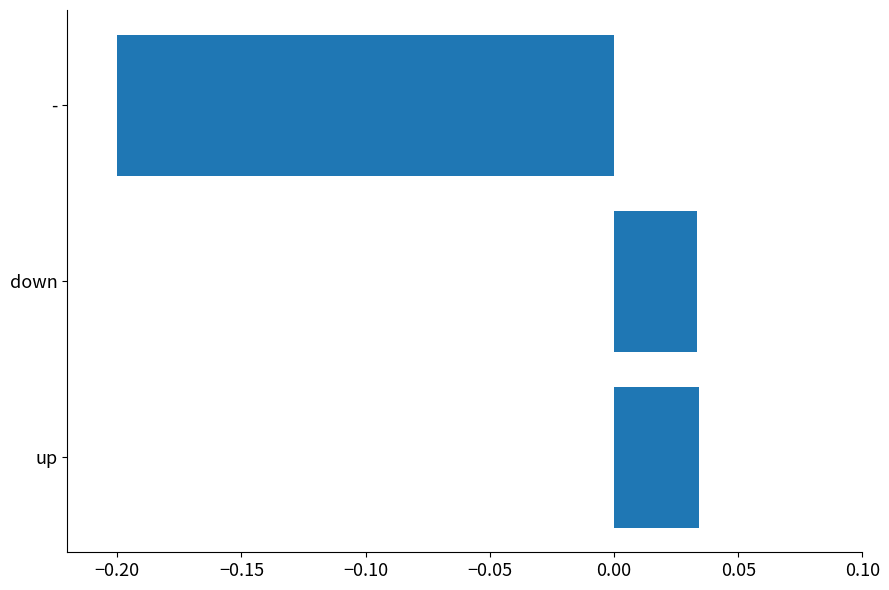

Which has a higher value, up or -?

up